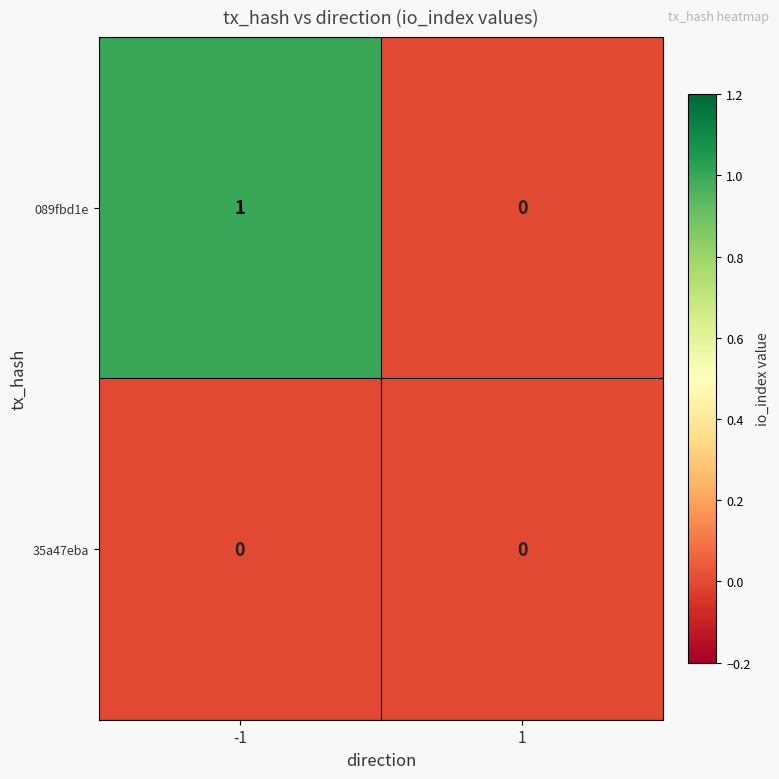

How many data points does each series have?

2